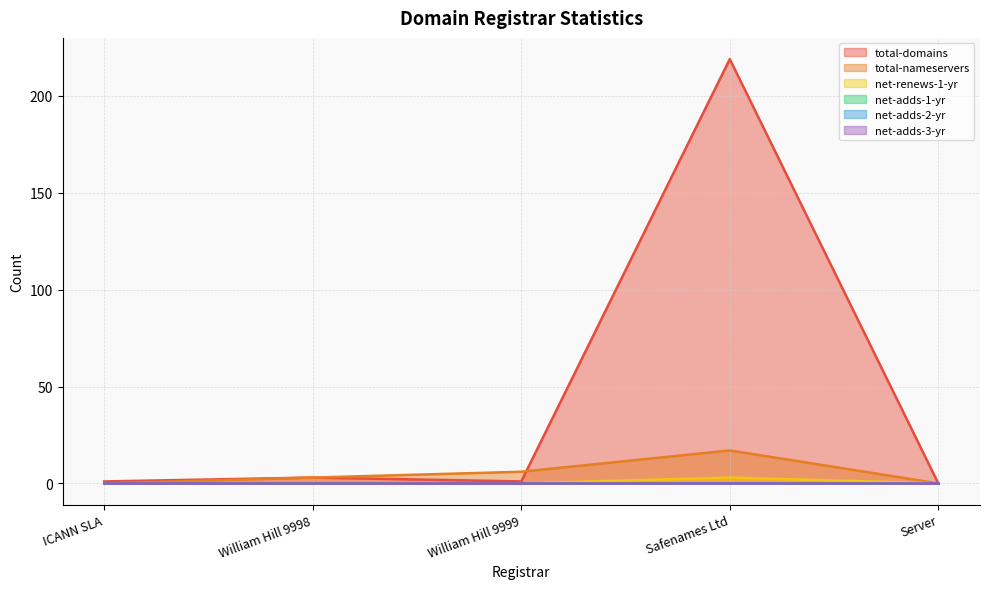

At how many categories does at least one series exceed 51?

1